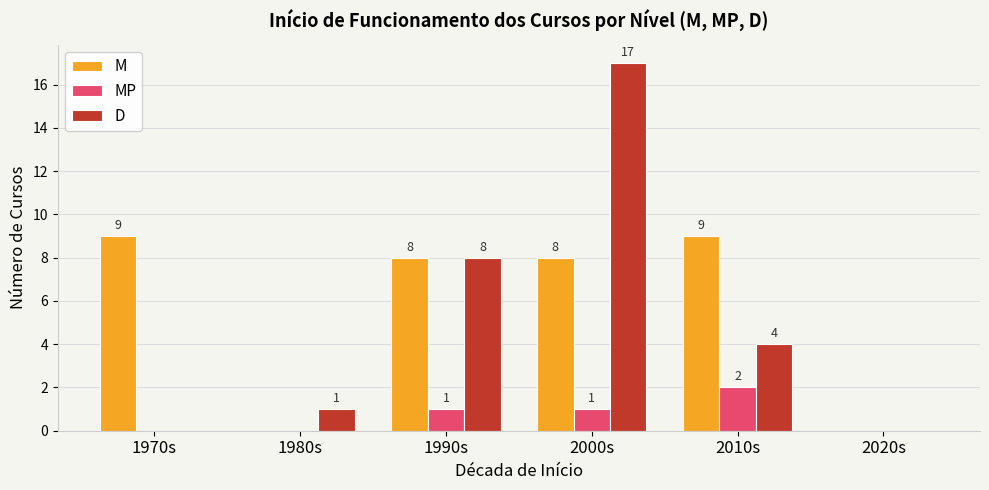

How many groups of bars are there?

6